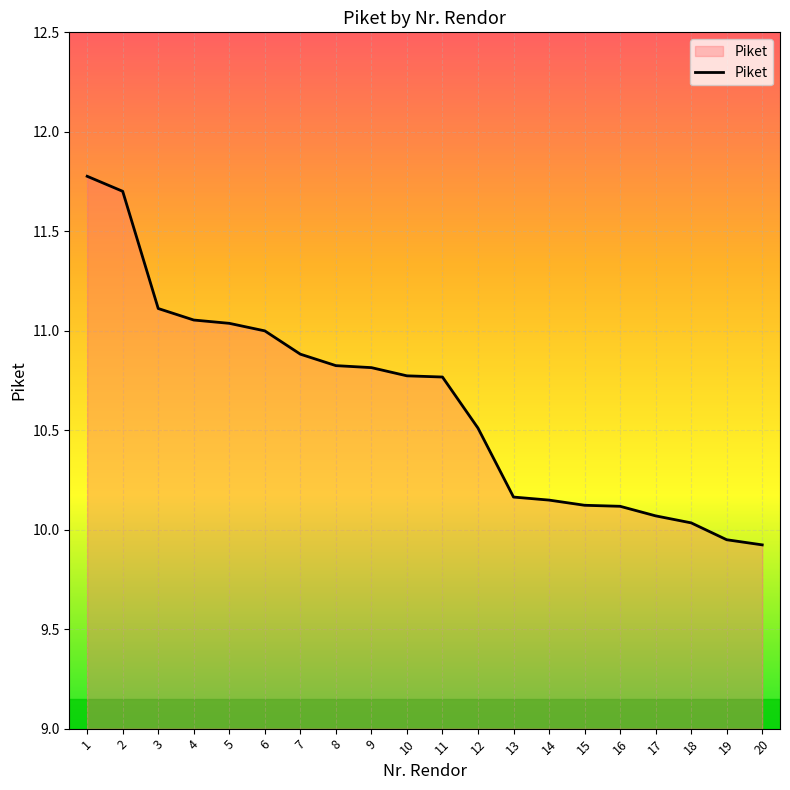

What is the difference between the values at 12 and 3?

0.6